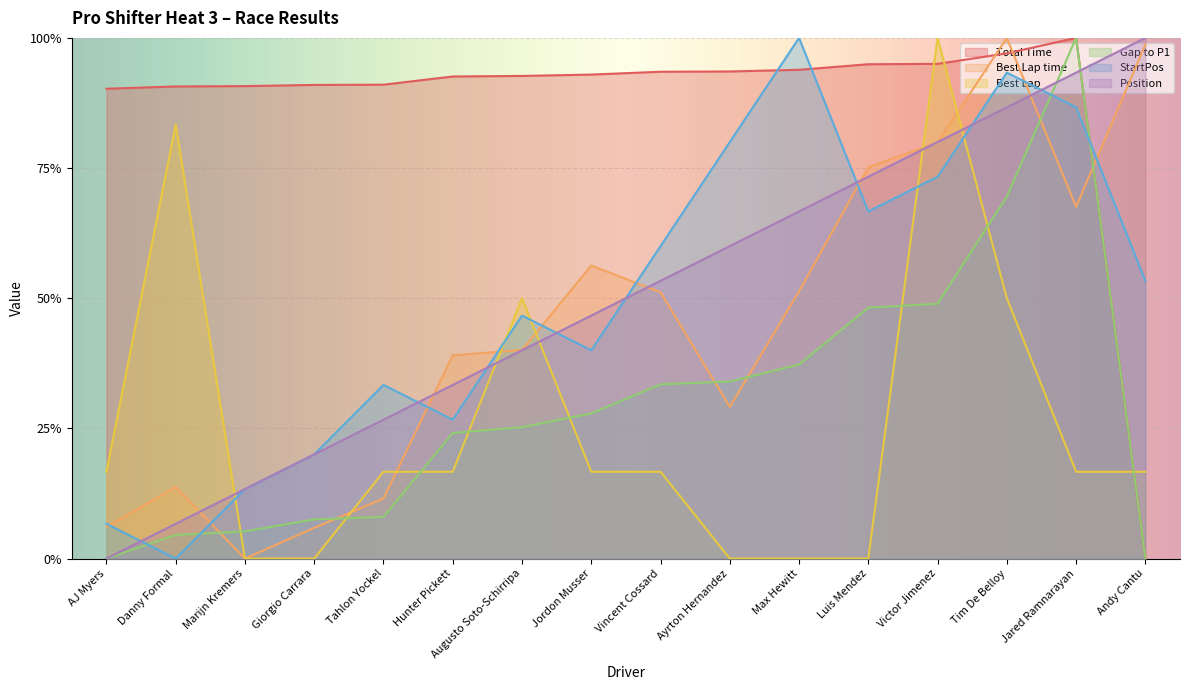

Reading left to right, list all the values displayed in this chart.

Total Time: 0.9	0.9	0.9	0.9	0.9	0.9	0.9	0.9	0.9	0.9	0.9	0.9	1.0	1.0	1.0	0.0
Best Lap time: 0.1	0.1	0.0	0.1	0.1	0.4	0.4	0.6	0.5	0.3	0.5	0.8	0.8	1.0	0.7	1.0
Best Lap: 0.2	0.8	0.0	0.0	0.2	0.2	0.5	0.2	0.2	0.0	0.0	0.0	1.0	0.5	0.2	0.2
Gap to P1: 0.0	0.0	0.1	0.1	0.1	0.2	0.3	0.3	0.3	0.3	0.4	0.5	0.5	0.7	1.0	0.0
StartPos: 0.1	0.0	0.1	0.2	0.3	0.3	0.5	0.4	0.6	0.8	1.0	0.7	0.7	0.9	0.9	0.5
Position: 0.0	0.1	0.1	0.2	0.3	0.3	0.4	0.5	0.5	0.6	0.7	0.7	0.8	0.9	0.9	1.0